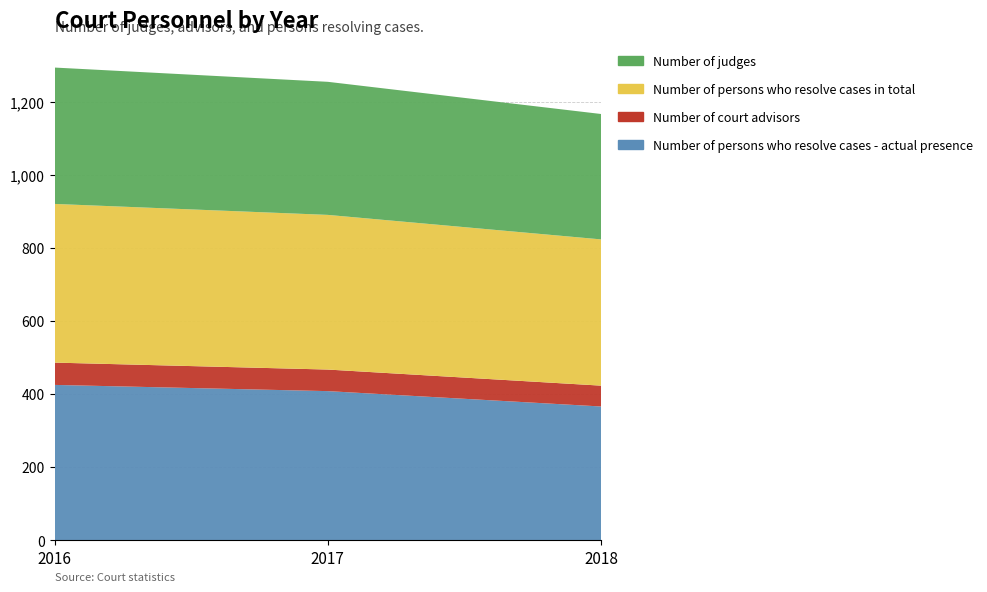

Reading left to right, extract all data points from this chart.

Number of judges: 2016.=373	2017.=364	2018.=343
Number of court advisors: 2016.=61	2017.=59	2018.=57
Number of persons who resolve cases in total: 2016.=434	2017.=423	2018.=400
Number of persons who resolve cases - actual presence: 2016.=425	2017.=408	2018.=366